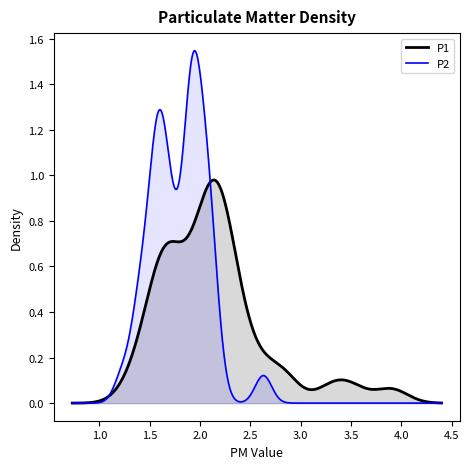

True or false: P1 has a value of 1.3 at 31.

False